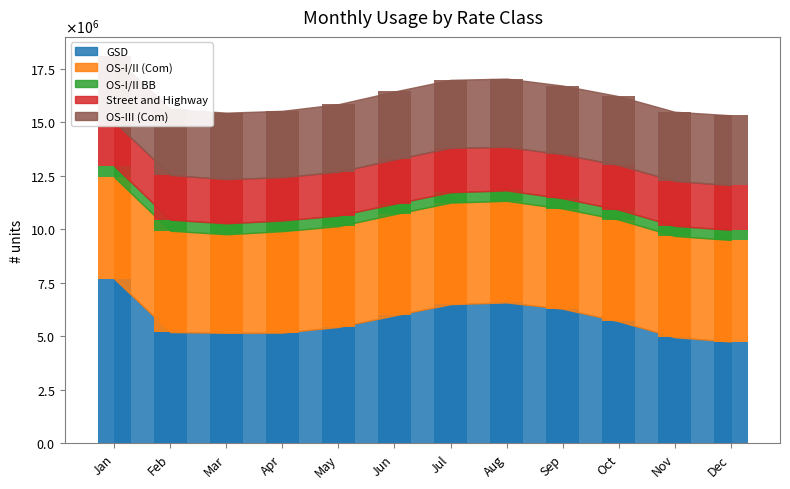

The GSD series shows 5707658.0 at Oct. True or false?

True